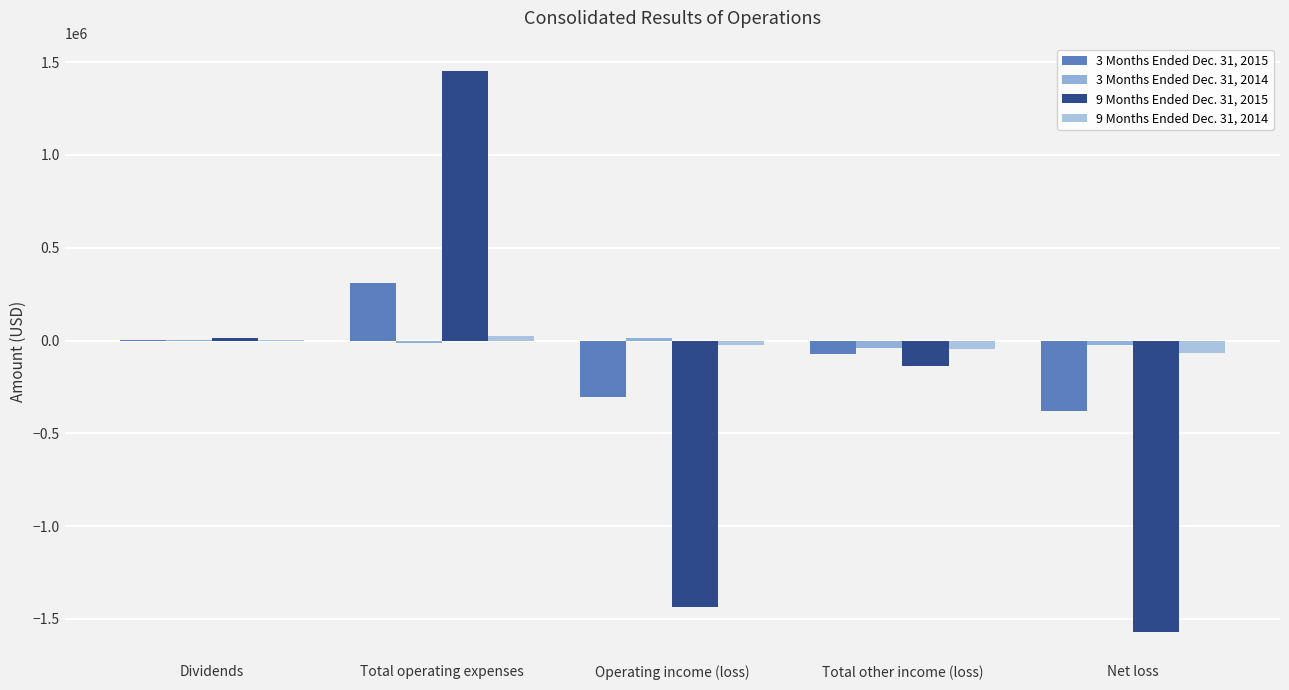

What are all the series names shown in the legend?

3 Months Ended Dec. 31, 2015, 3 Months Ended Dec. 31, 2014, 9 Months Ended Dec. 31, 2015, 9 Months Ended Dec. 31, 2014